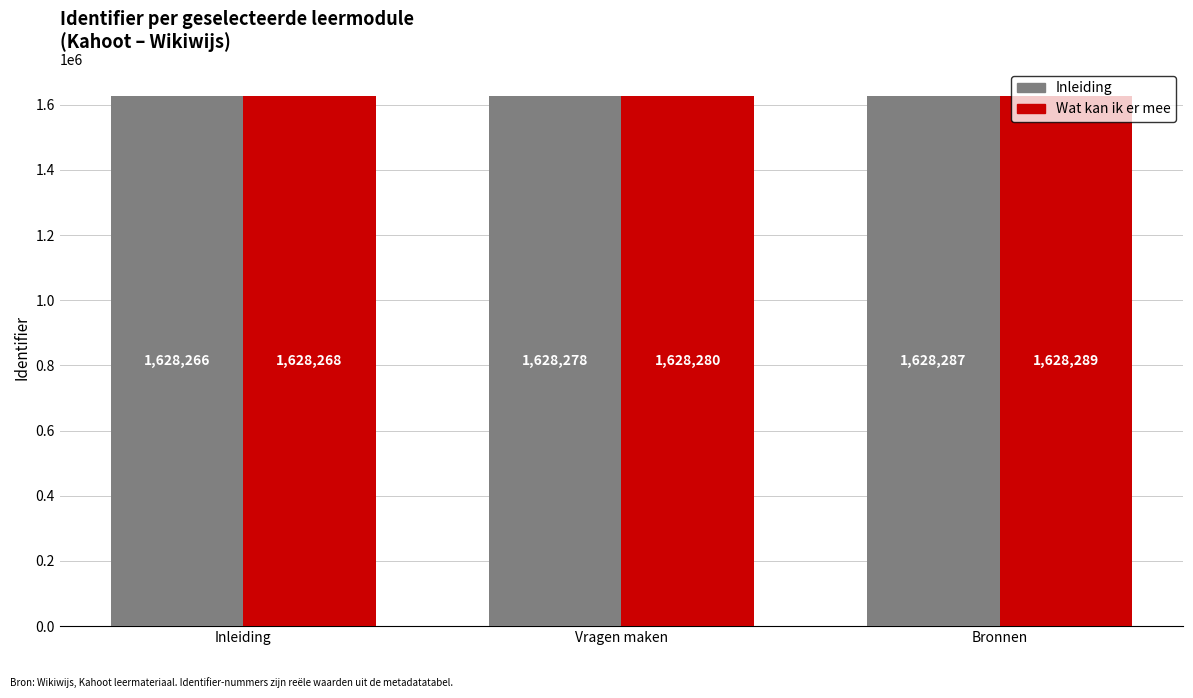

What is the total value across all series at Vragen maken?

3256558